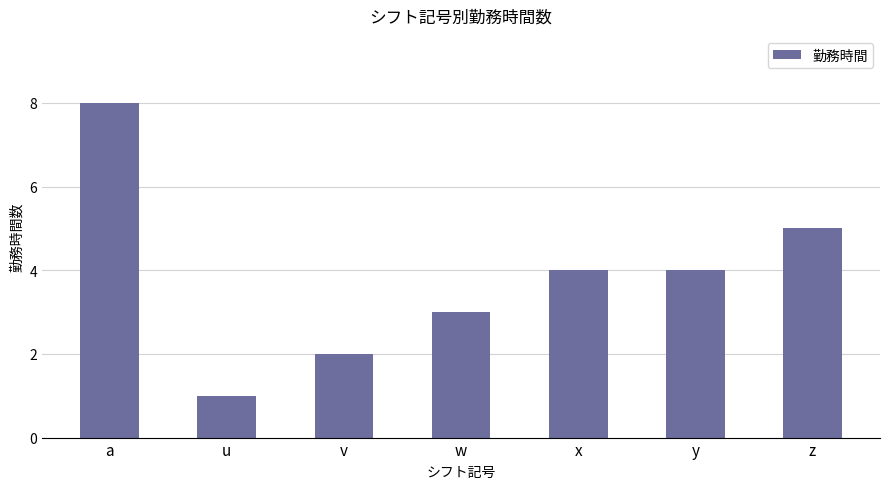

What is the average value?

4